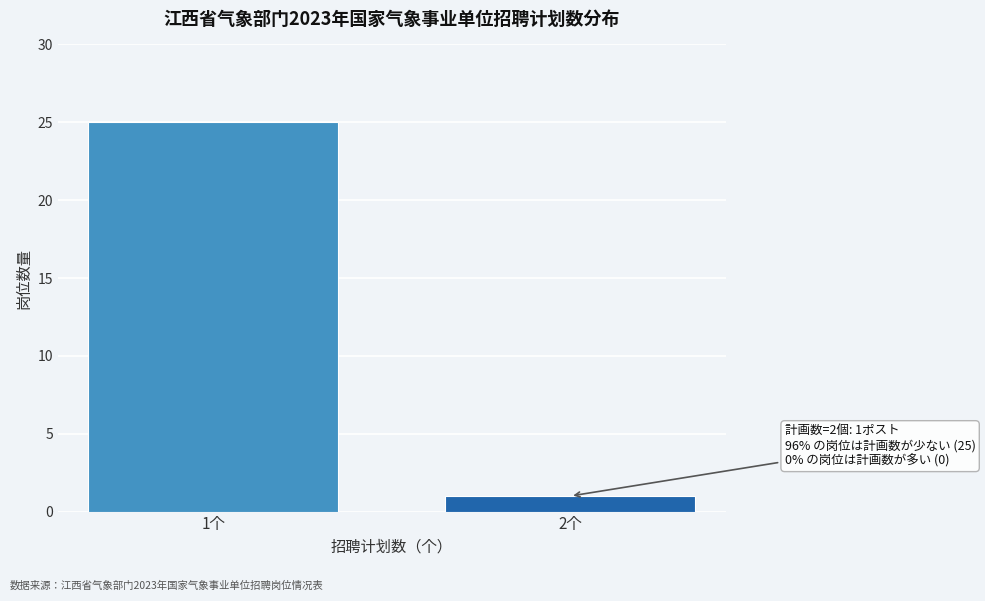

Reading right to left, list all the values displayed in this chart.

1	25